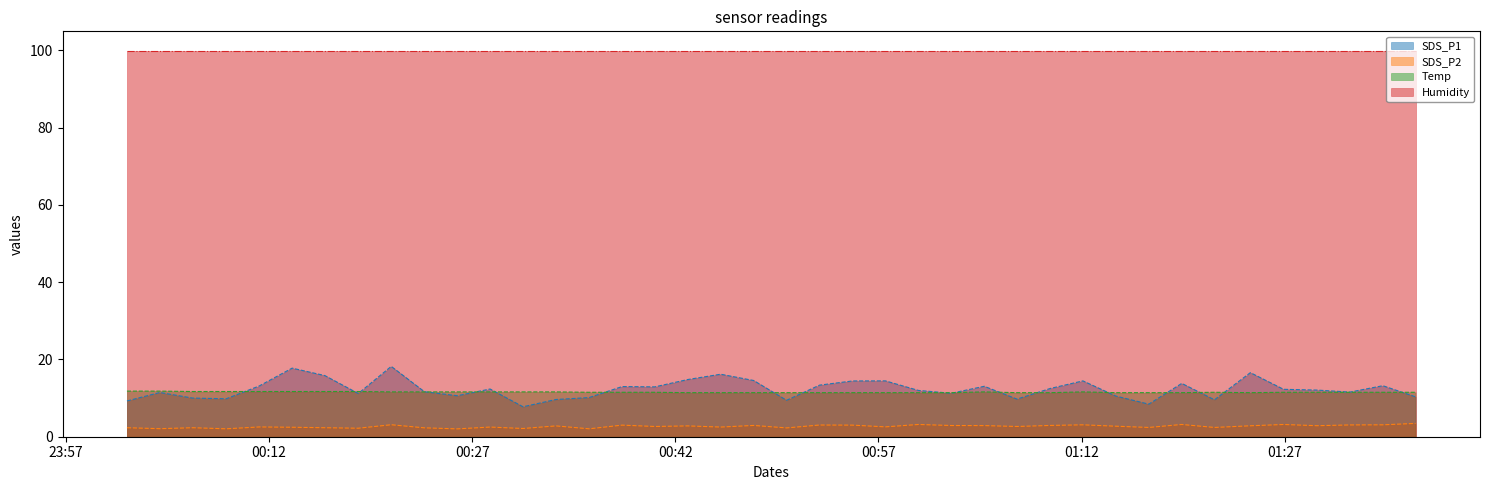

Rank the series by their maximum value, from highest to lowest.

Humidity, SDS_P1, Temp, SDS_P2